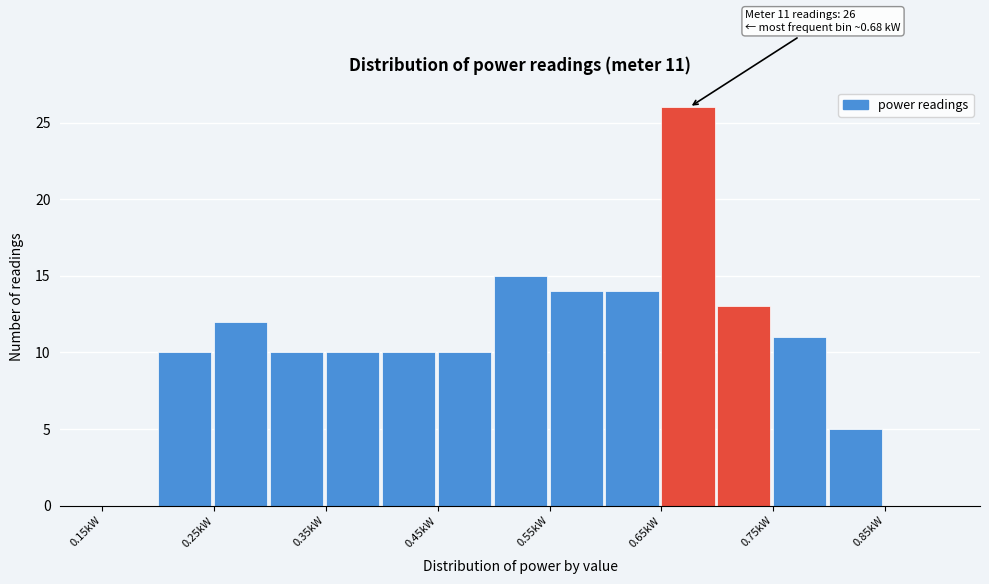

Over which range of the x-axis is the bar tallest?

0.65 to 0.70